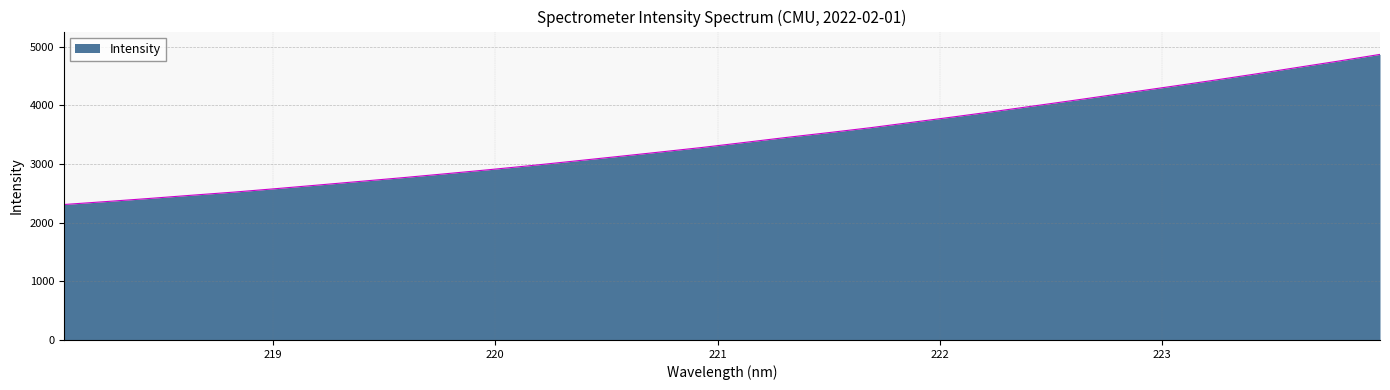

What is the maximum value shown in the chart?

4866.7